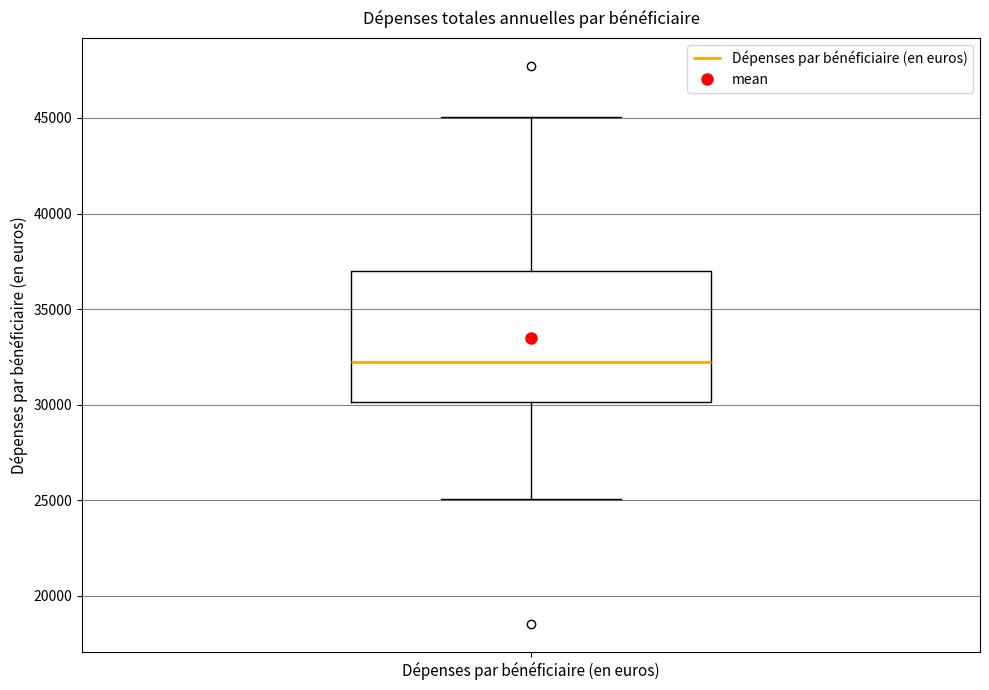

Transcribe this box plot: give where the median line is, the range the box spans, and where the two whiskers end, as read against the y-axis. The values are not printed on the chart, so give them approximately, as read against the axis.

median 32000, box 30000 to 37000, whiskers 25000 to 45000